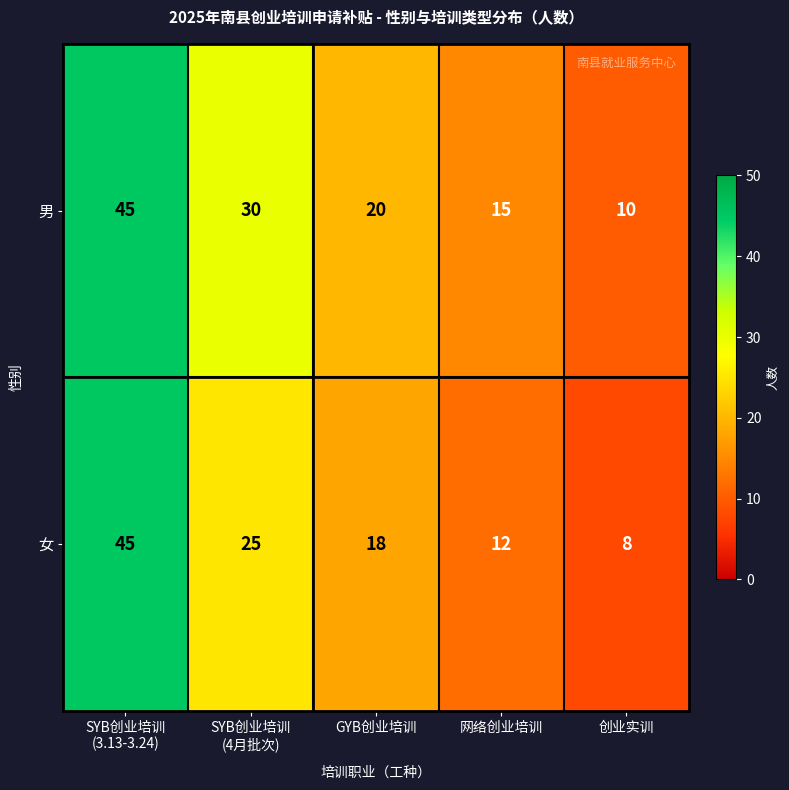

Reading left to right, transcribe all the data shown in this chart.

男: 45	30	20	15	10
女: 45	25	18	12	8